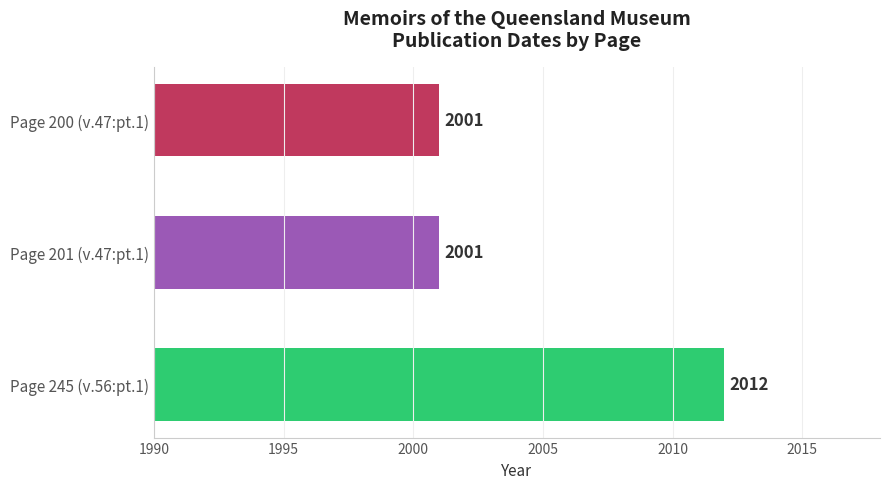

What is the label of the 3rd bar from the bottom?

Page 200 (v.47:pt.1)